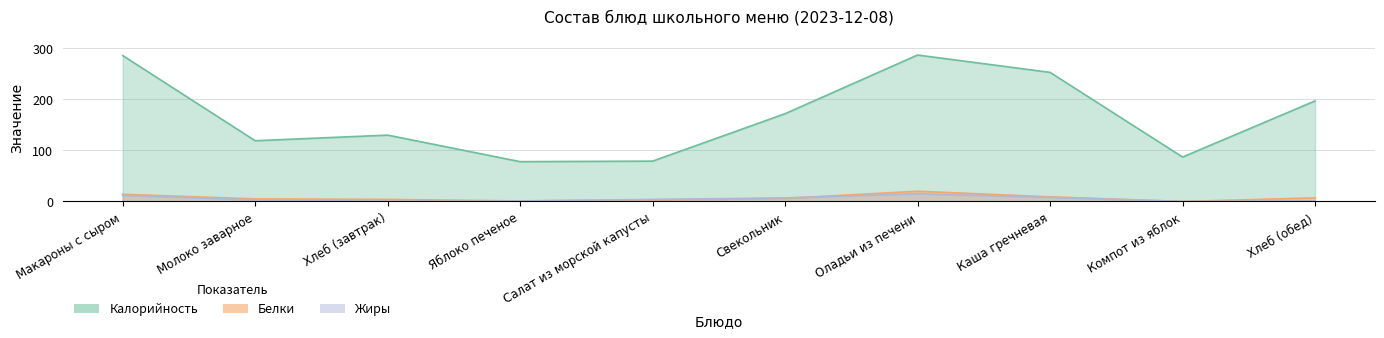

At which category does Белки reach its first local valley?

Яблоко печеное